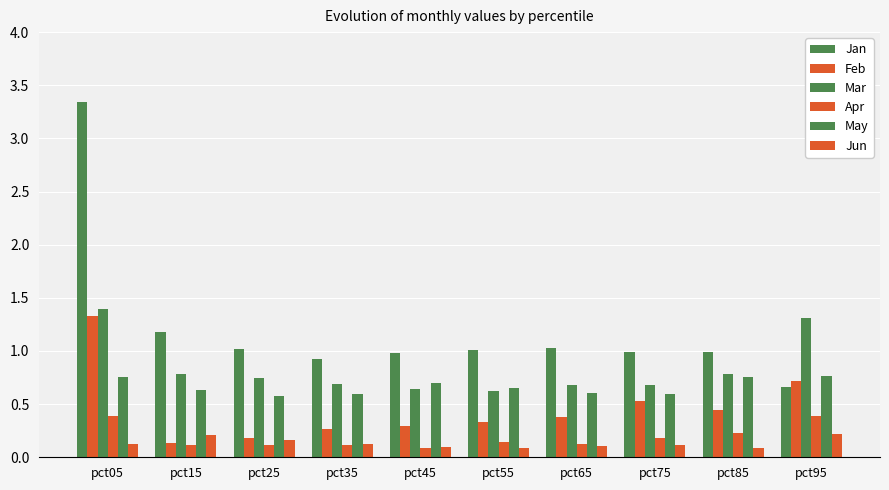

At which category is the sum across all series the highest?

pct05